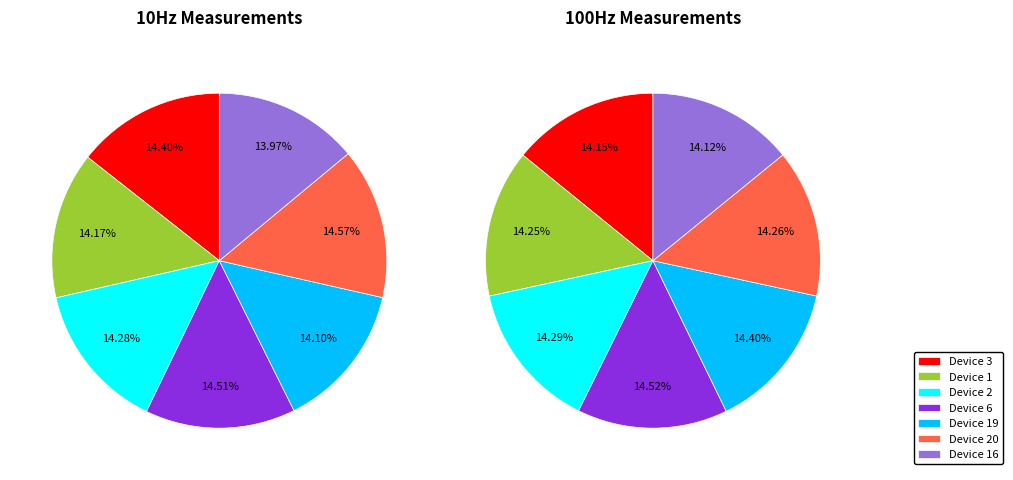

Which series has the widest spread of values?

10Hz